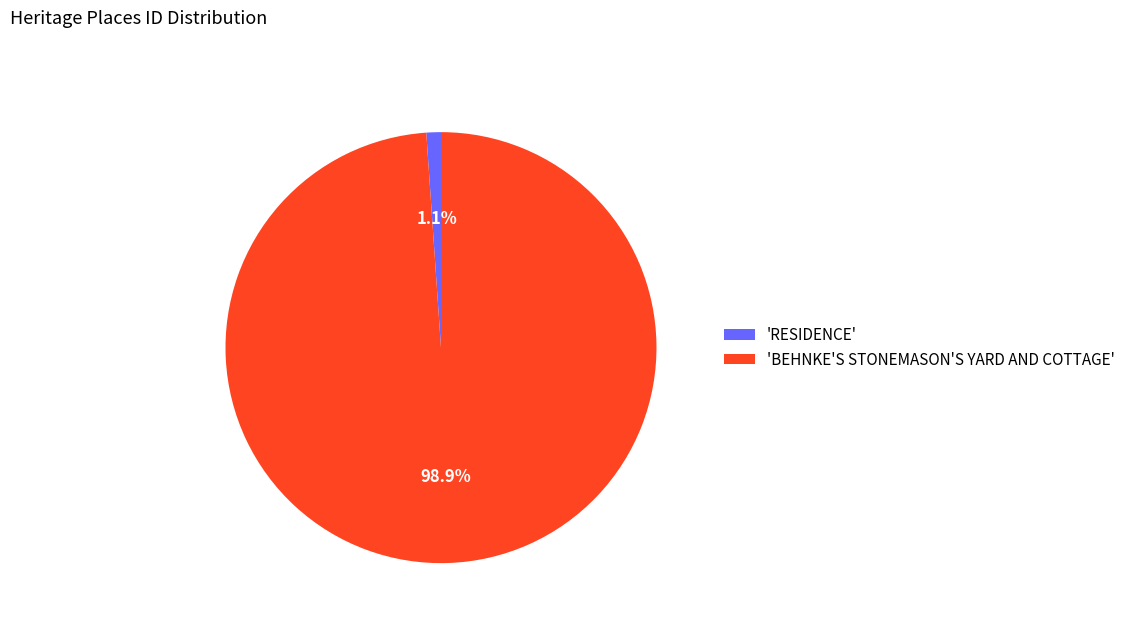

Which slice represents more than half of the pie?

'BEHNKE'S STONEMASON'S YARD AND COTTAGE'